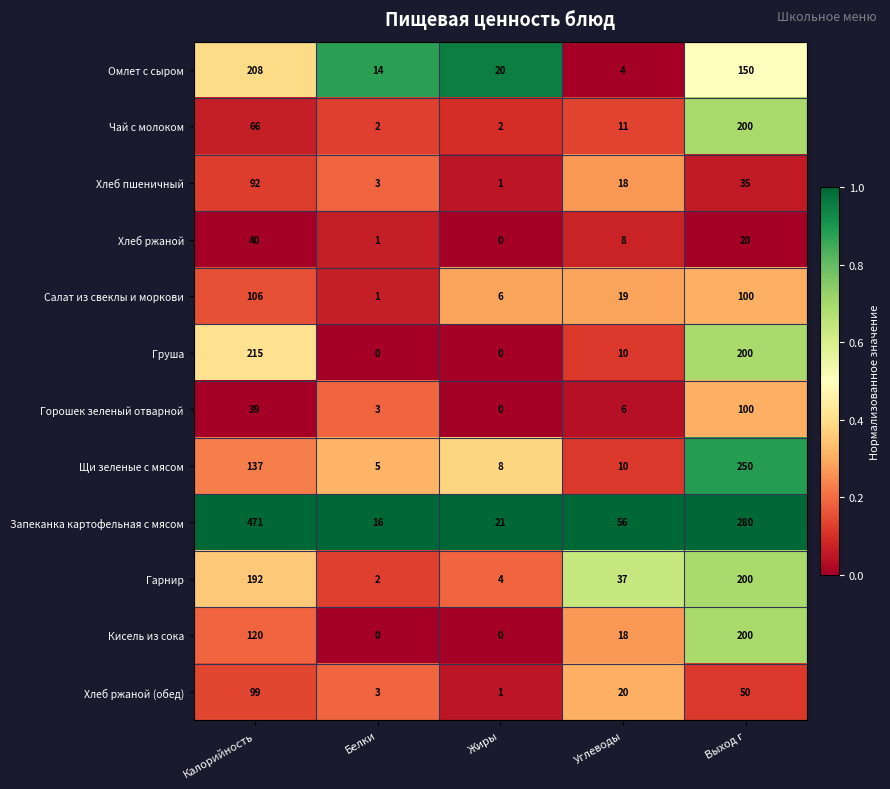

The value of Гарнир at Калорийность is 289. True or false?

False